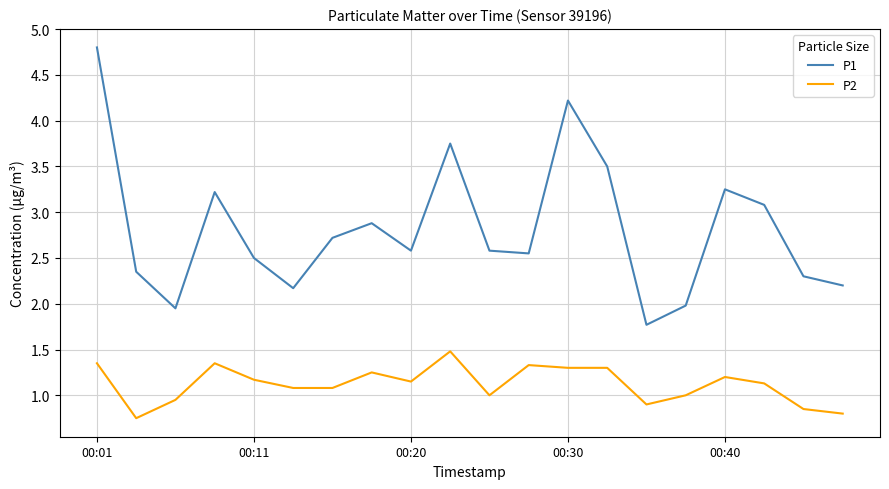

True or false: P1 and P2 intersect in this chart.

False